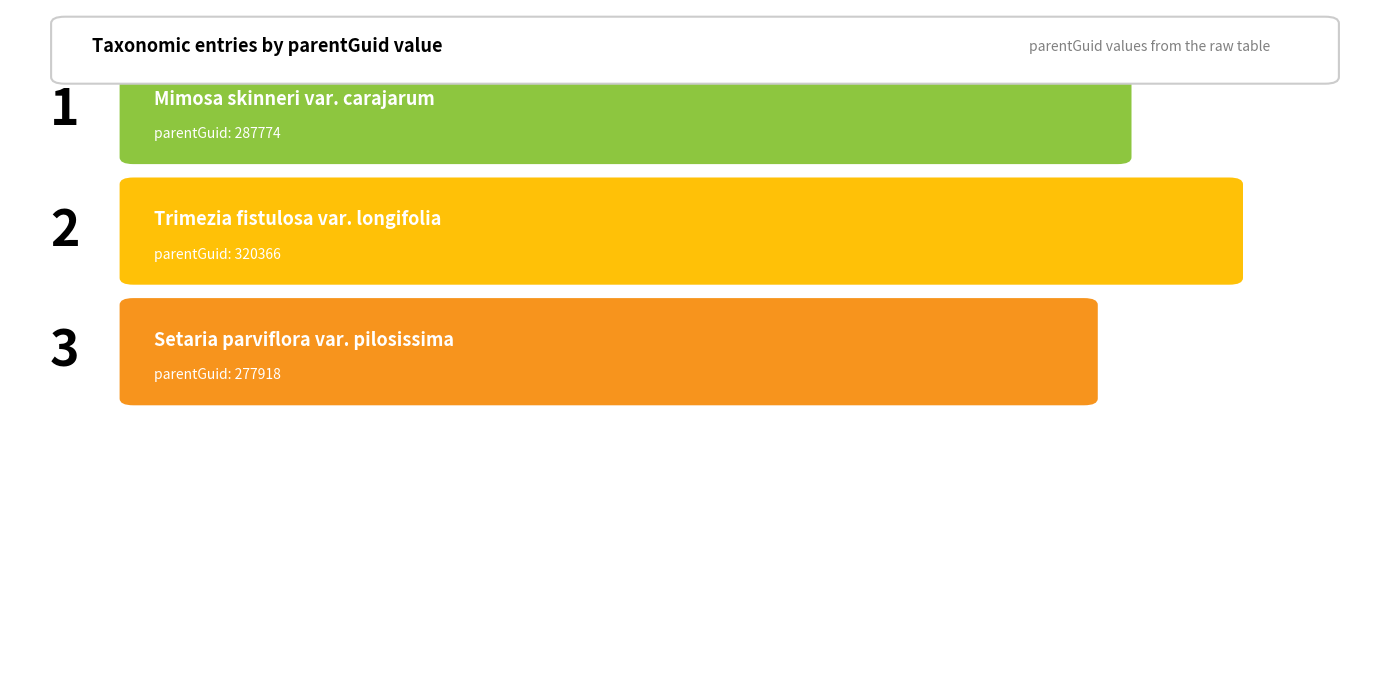

What is the smallest value displayed?

277918